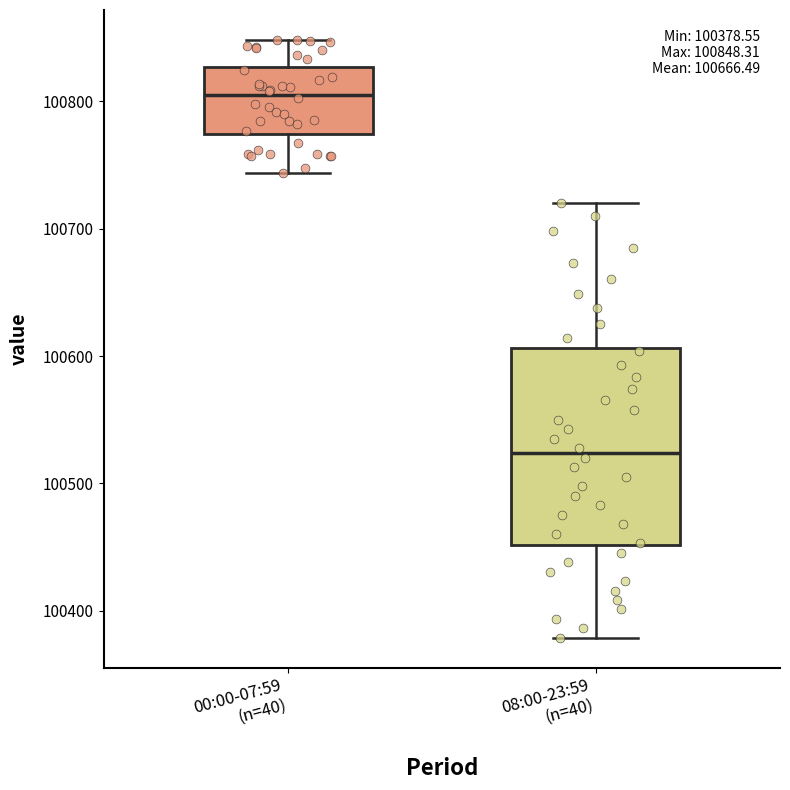

Comparing the boxes themselves (not the whiskers), which one is the tallest?

08:00-23:59 (n=40)